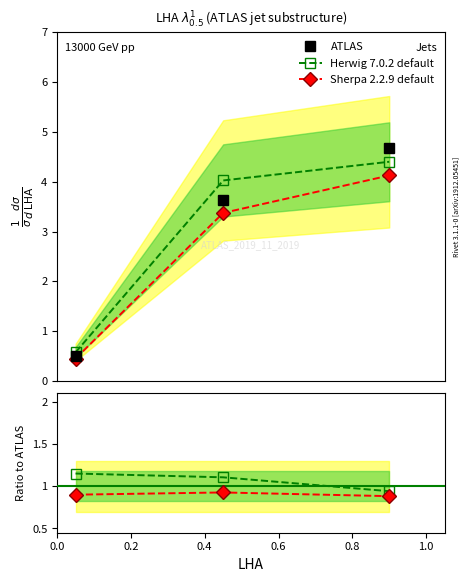

List the series in order of their peak value, lowest first.

Sherpa 2.2.9 default, Herwig 7.0.2 default, ATLAS